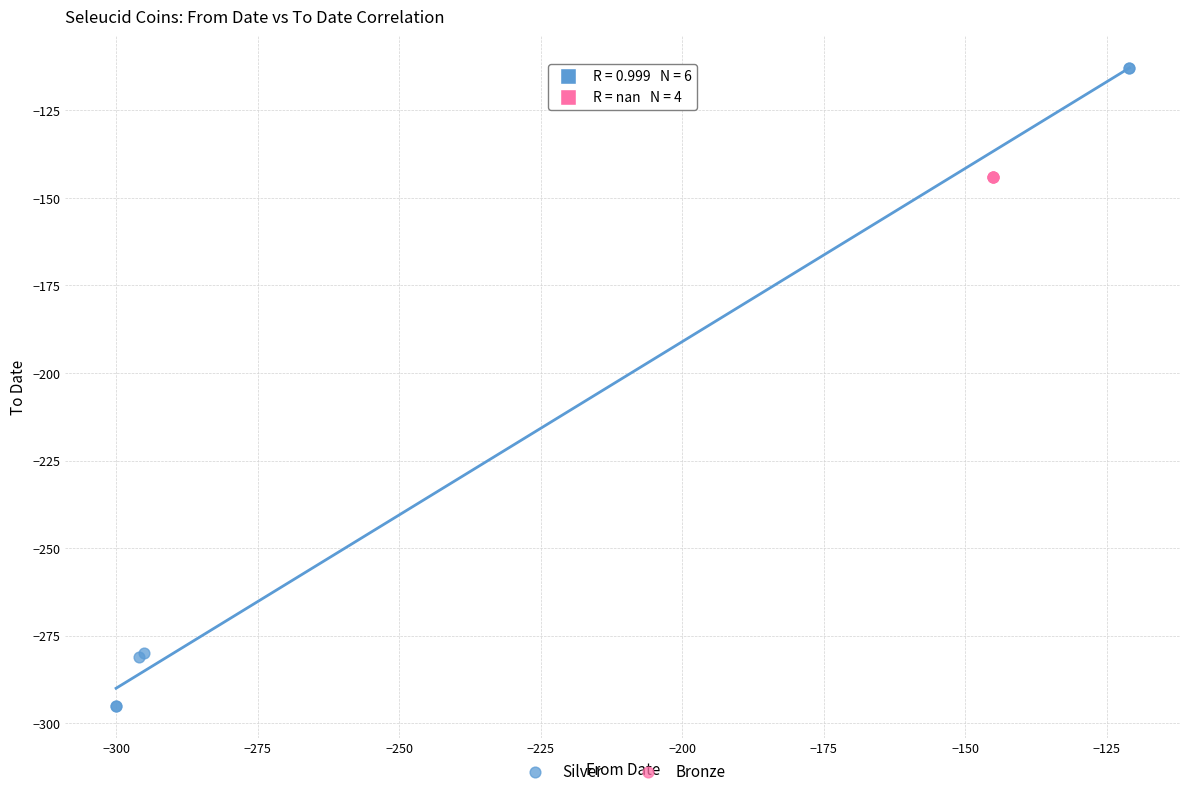

Which series contains the lowest Y value?

Silver